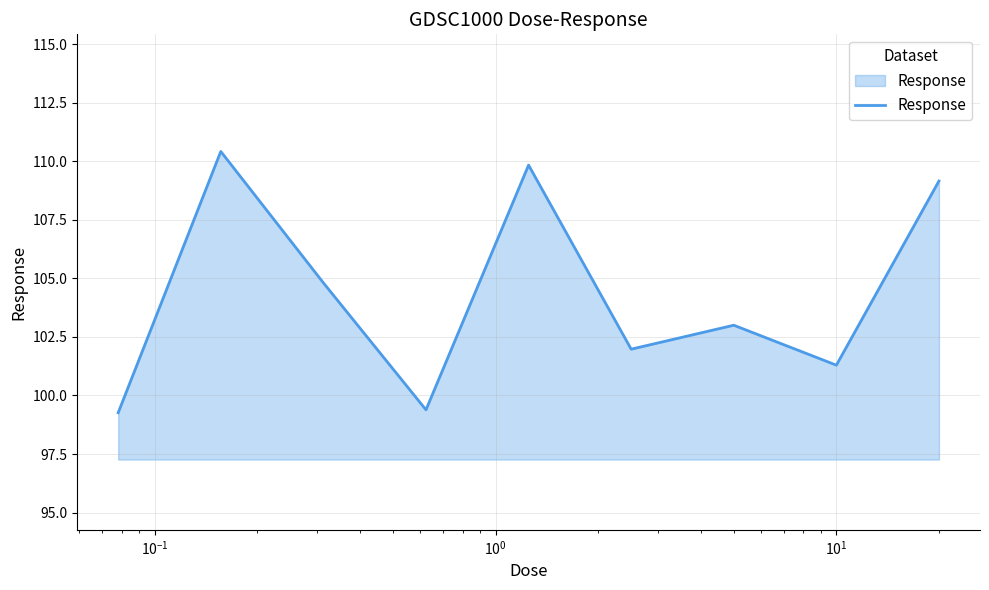

What is the maximum value shown in the chart?

110.4